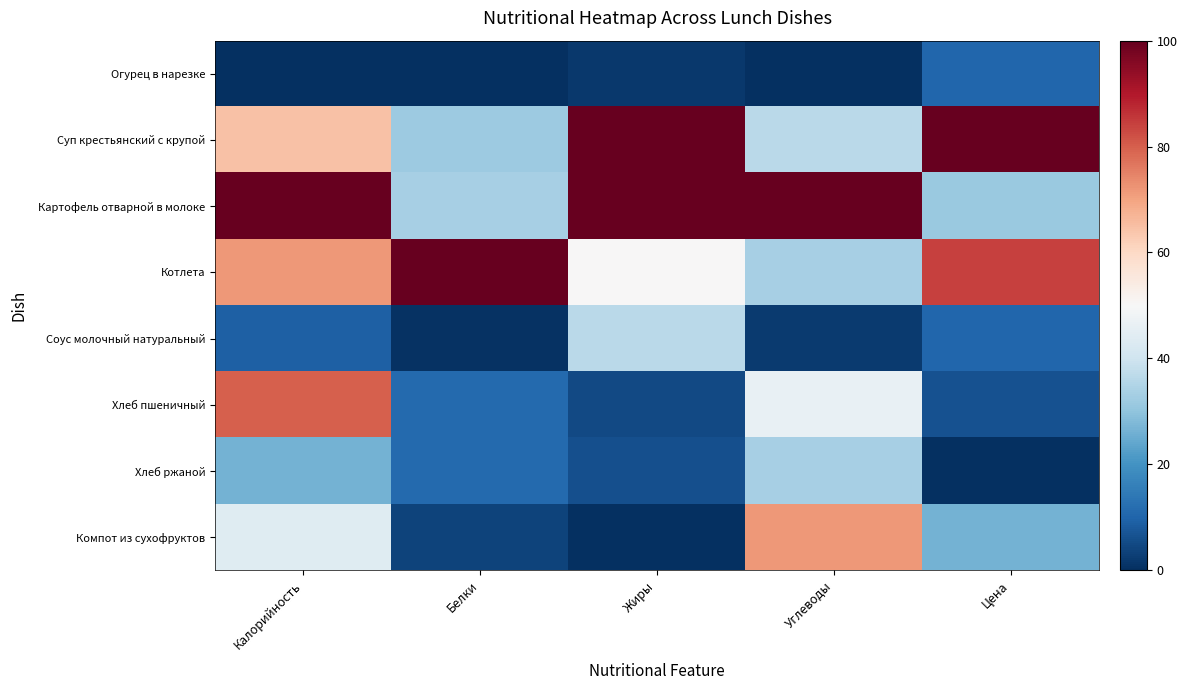

At how many categories does at least one series exceed 80?

5